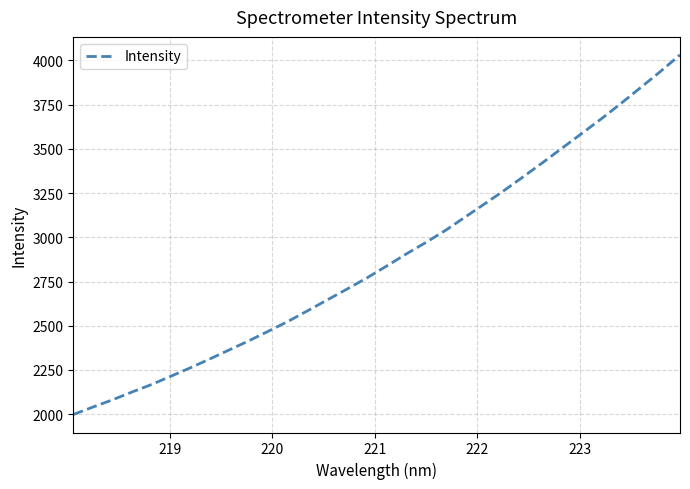

How many lines are shown in the chart?

1